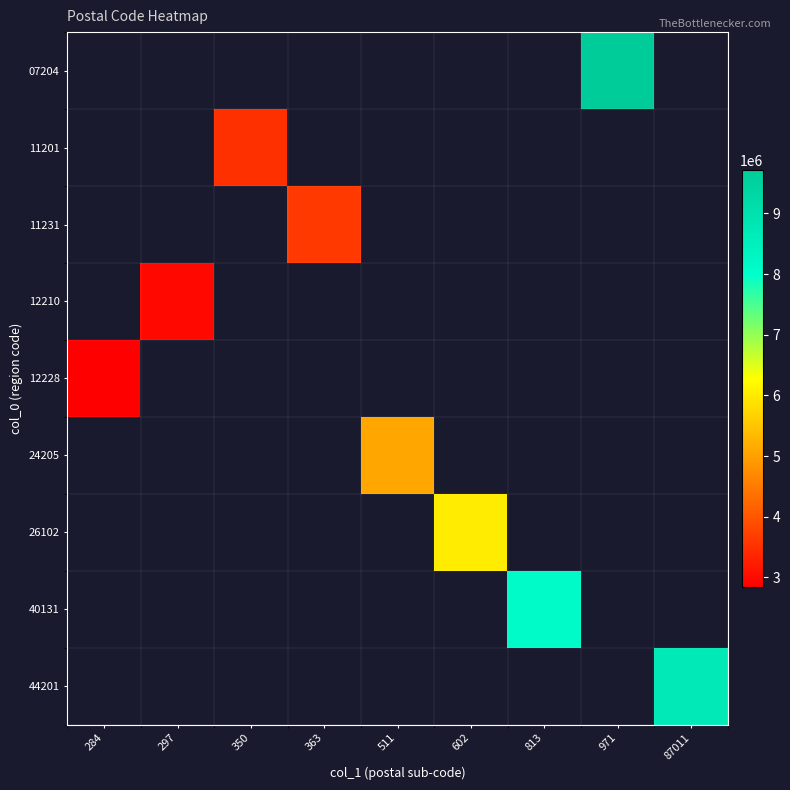

Reading left to right, list all the values displayed in this chart.

07204: 284=0	297=0	350=0	363=0	511=0	602=0	813=0	971=9718189	87011=0
11201: 284=0	297=0	350=3500046	363=0	511=0	602=0	813=0	971=0	87011=0
11231: 284=0	297=0	350=0	363=3630020	511=0	602=0	813=0	971=0	87011=0
12210: 284=0	297=2970079	350=0	363=0	511=0	602=0	813=0	971=0	87011=0
12228: 284=2840038	297=0	350=0	363=0	511=0	602=0	813=0	971=0	87011=0
24205: 284=0	297=0	350=0	363=0	511=5110047	602=0	813=0	971=0	87011=0
26102: 284=0	297=0	350=0	363=0	511=0	602=6028037	813=0	971=0	87011=0
40131: 284=0	297=0	350=0	363=0	511=0	602=0	813=8130003	971=0	87011=0
44201: 284=0	297=0	350=0	363=0	511=0	602=0	813=0	971=0	87011=8701185